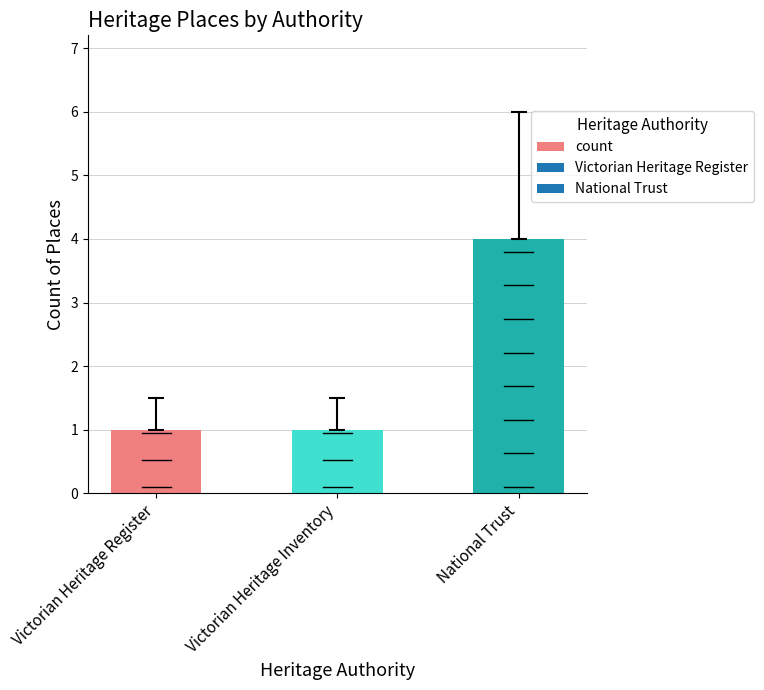

True or false: the data shows 0 at Victorian Heritage Register.

False